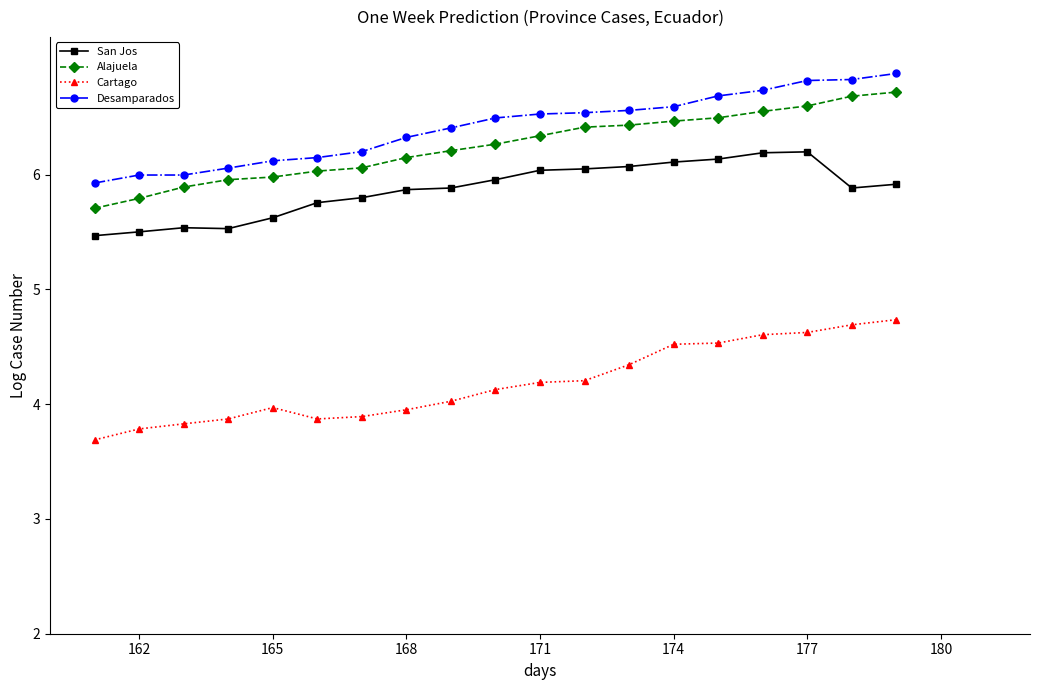

What is the value of the Desamparados point at the 18th from the left?

6.8